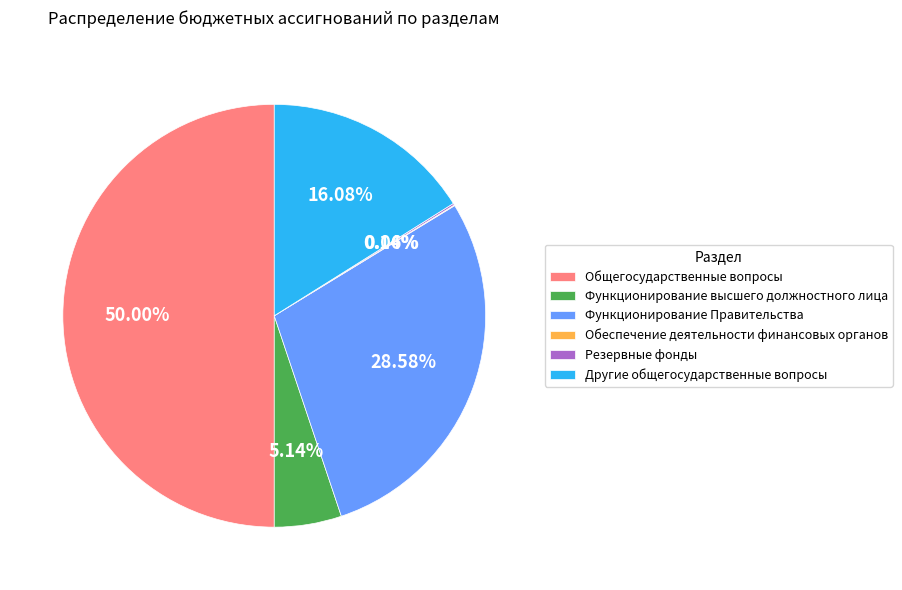

Does Другие общегосударственные вопросы represent more than half of the total?

No